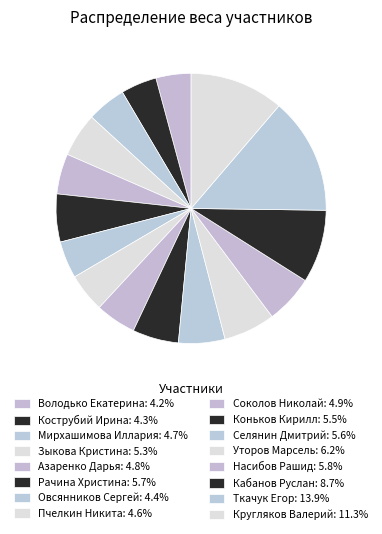

Is it true that Насибов Рашид is 1% of the pie?

False